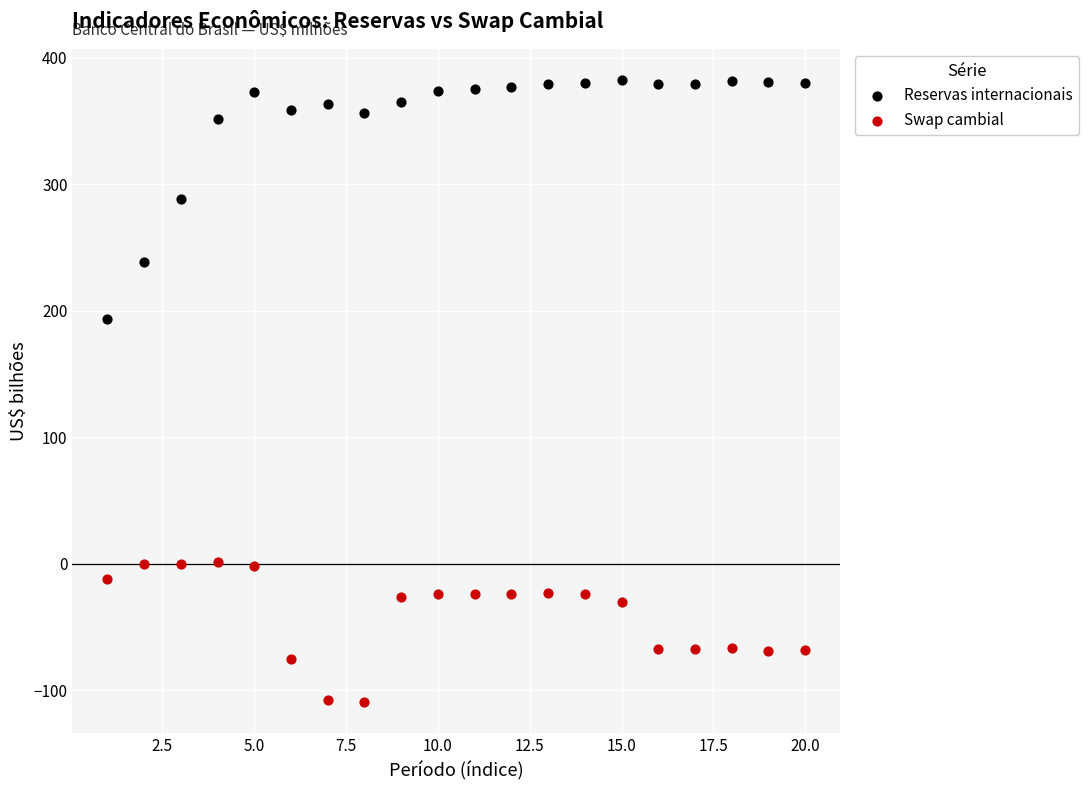

Which series contains the lowest Y value?

Swap cambial